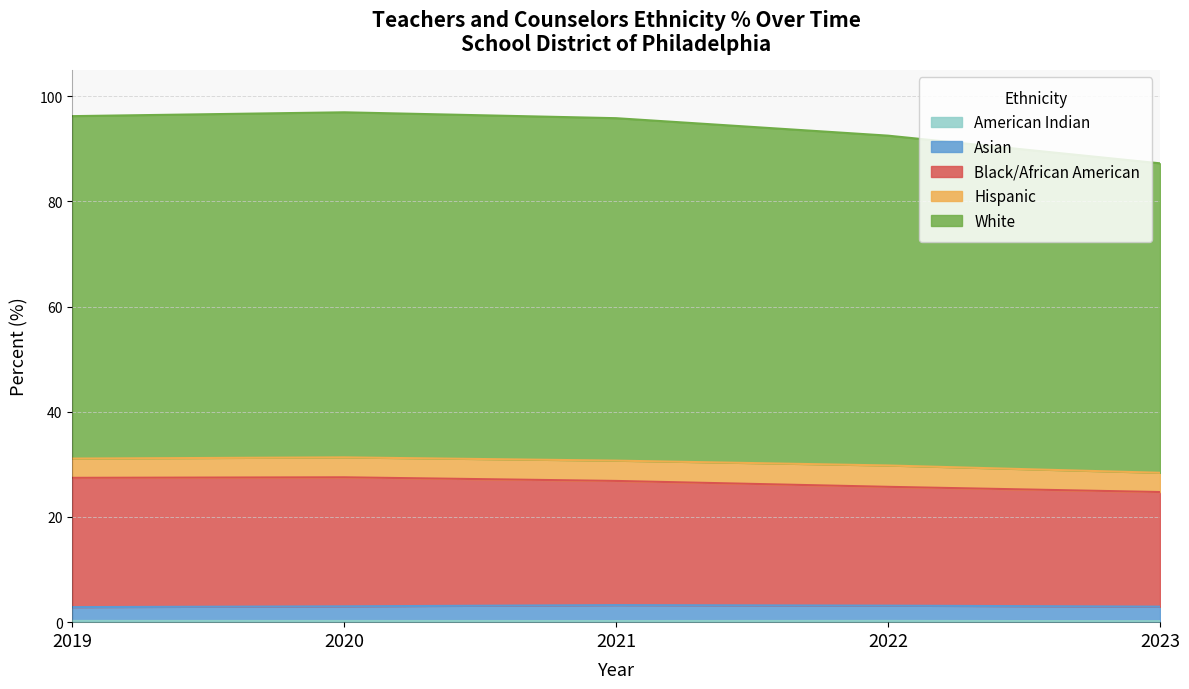

What is the label of the 3rd point from the left?

2021